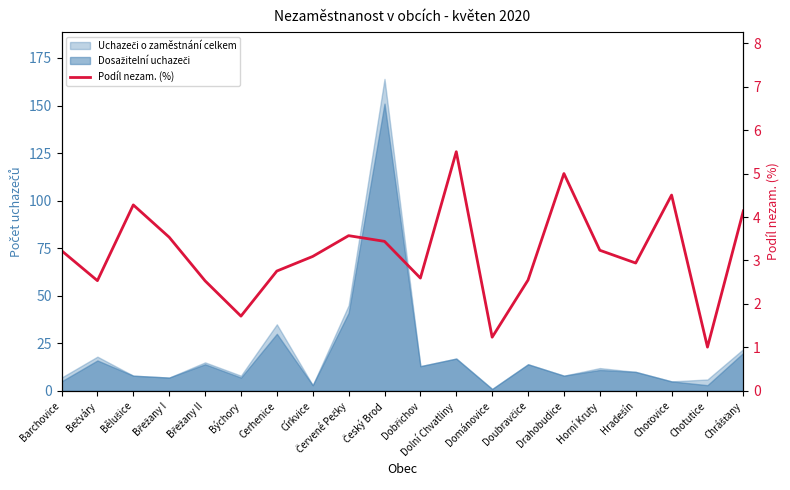

What position from the right is Hradešín?

4